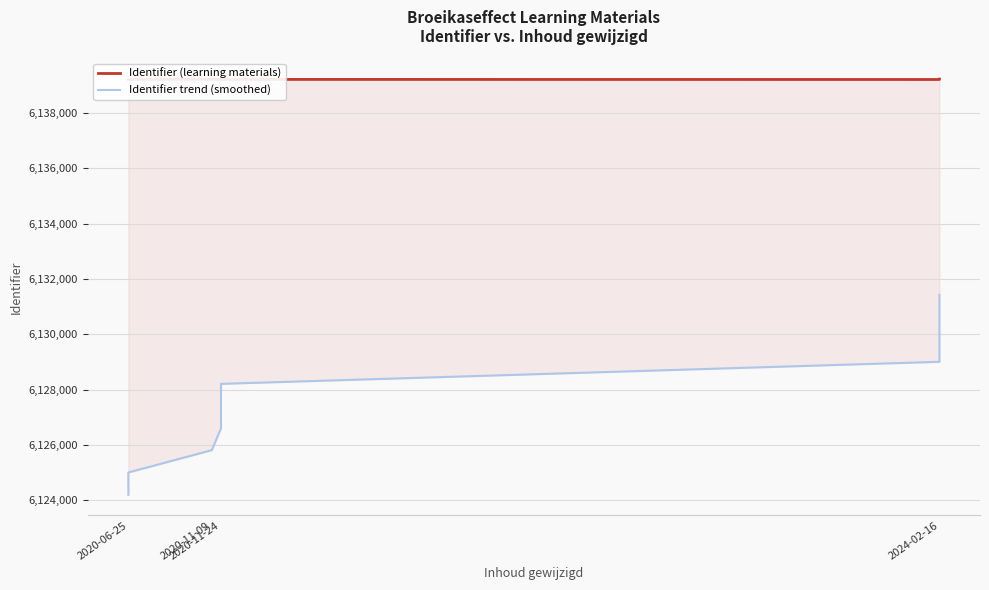

Is the value of Identifier (learning materials) at 2020-11-24 greater than the value of Identifier trend (smoothed) at 2020-06-25?

Yes